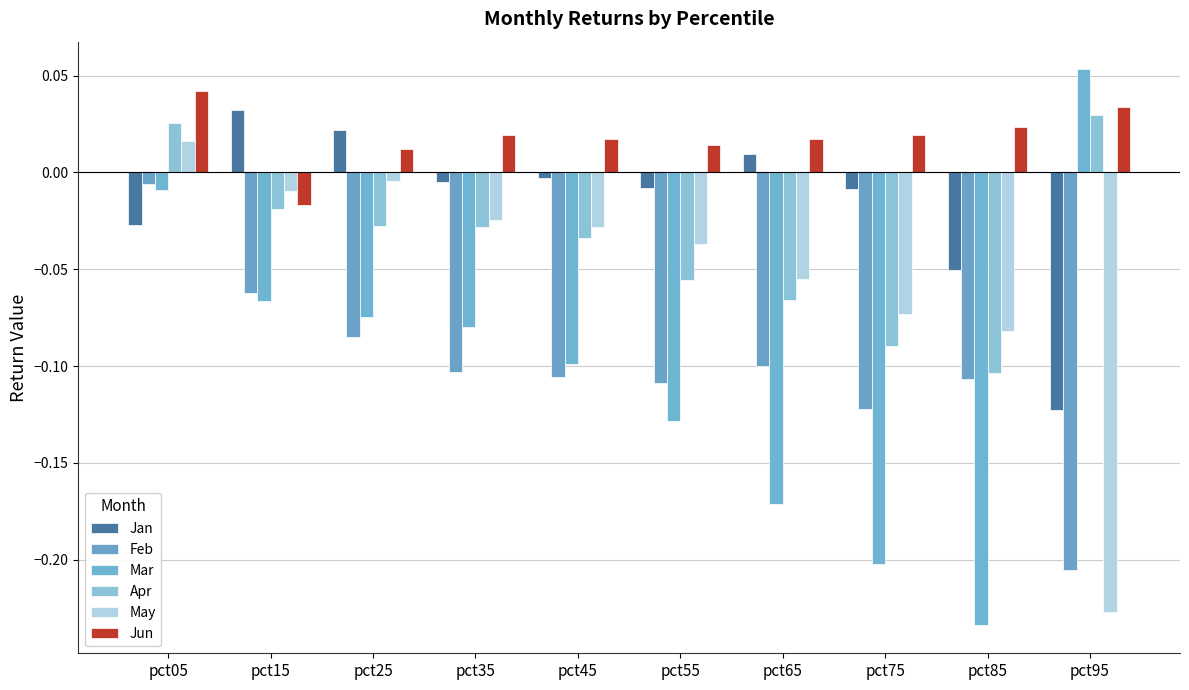

What is the greatest value displayed?

0.1